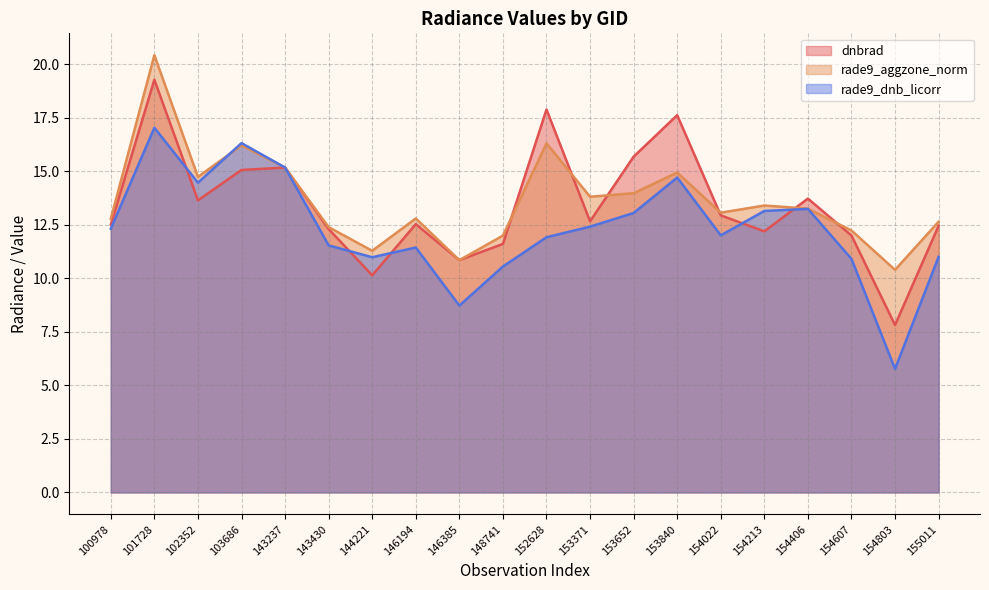

True or false: rade9_dnb_licorr has a value of 8.7 at 146385.

True